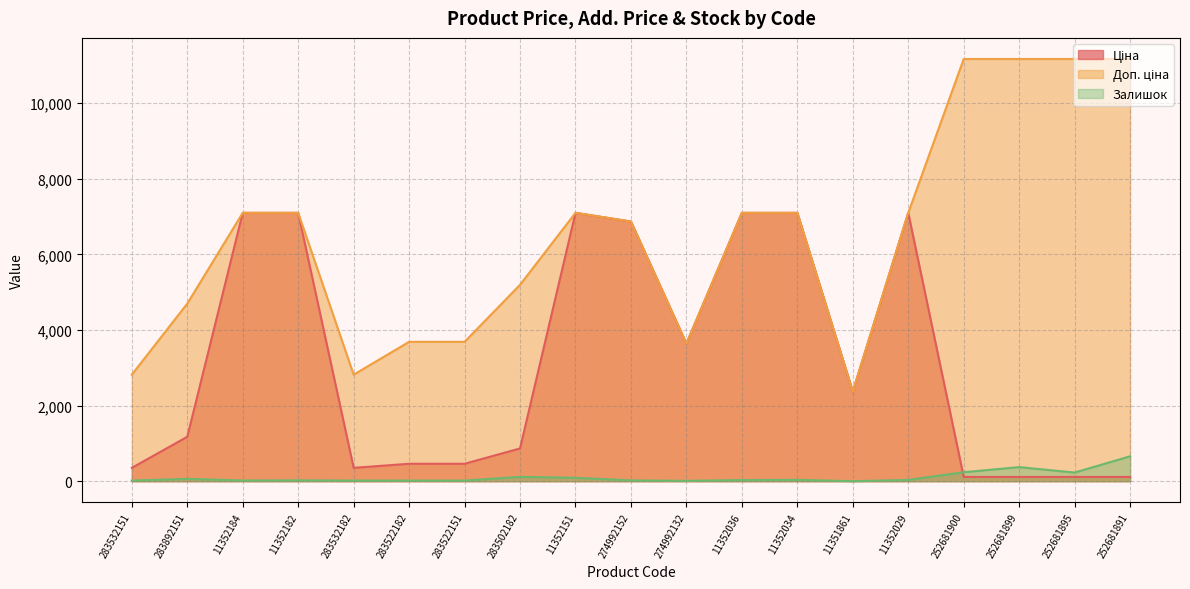

The Залишок series shows 16.0 at 283532182. True or false?

True